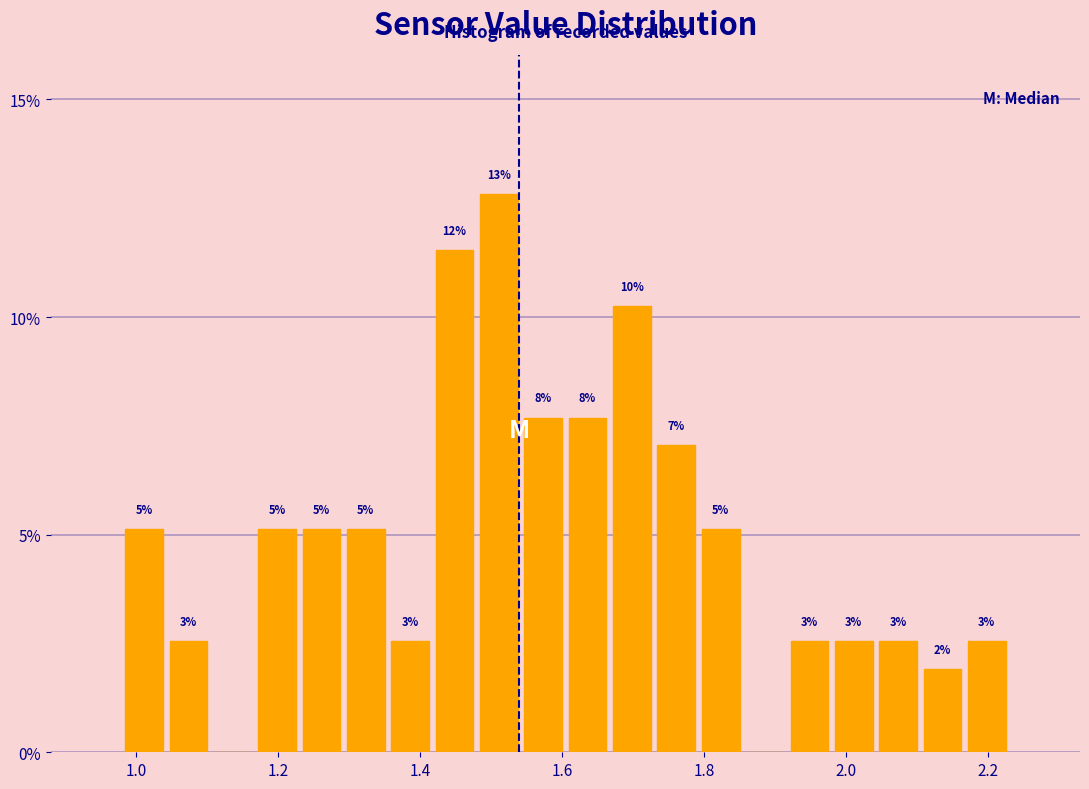

Around what value on the x-axis is the tallest bar? Give the approximate position of its centre, as read against the axis.

1.52